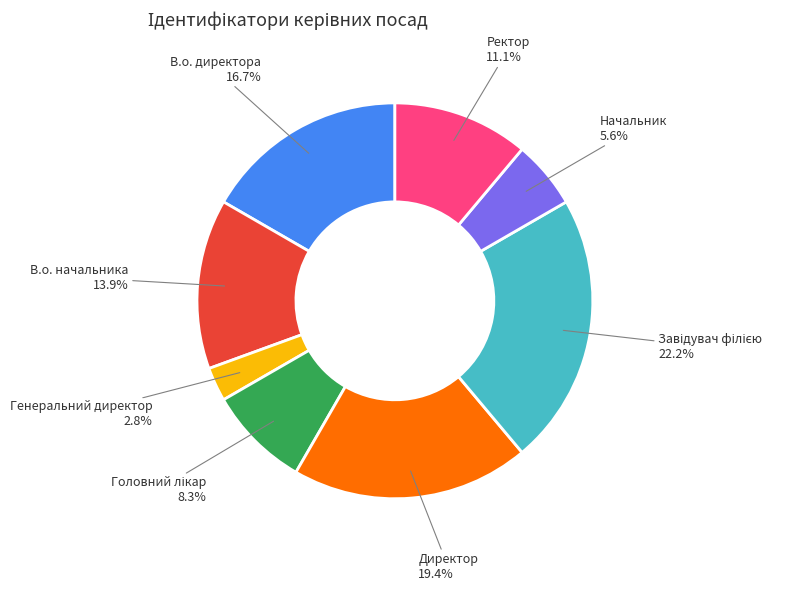

Does Директор represent more than half of the total?

No